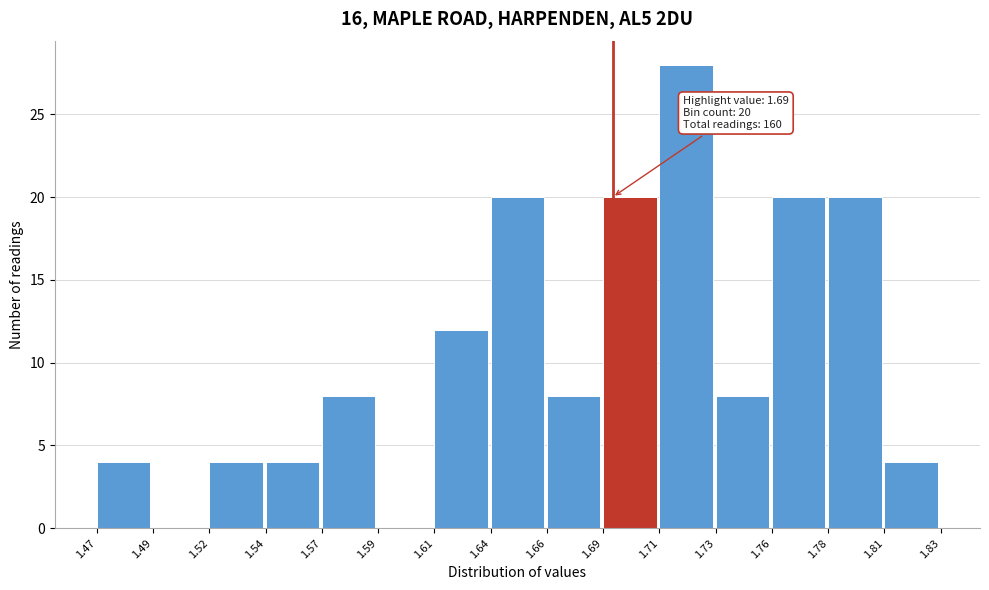

Reading right to left, list all the values displayed in this chart.

1.81=4	1.78=20	1.76=20	1.73=8	1.71=28	1.69=20	1.66=8	1.64=20	1.61=12	1.59=0	1.57=8	1.54=4	1.52=4	1.49=0	1.47=4